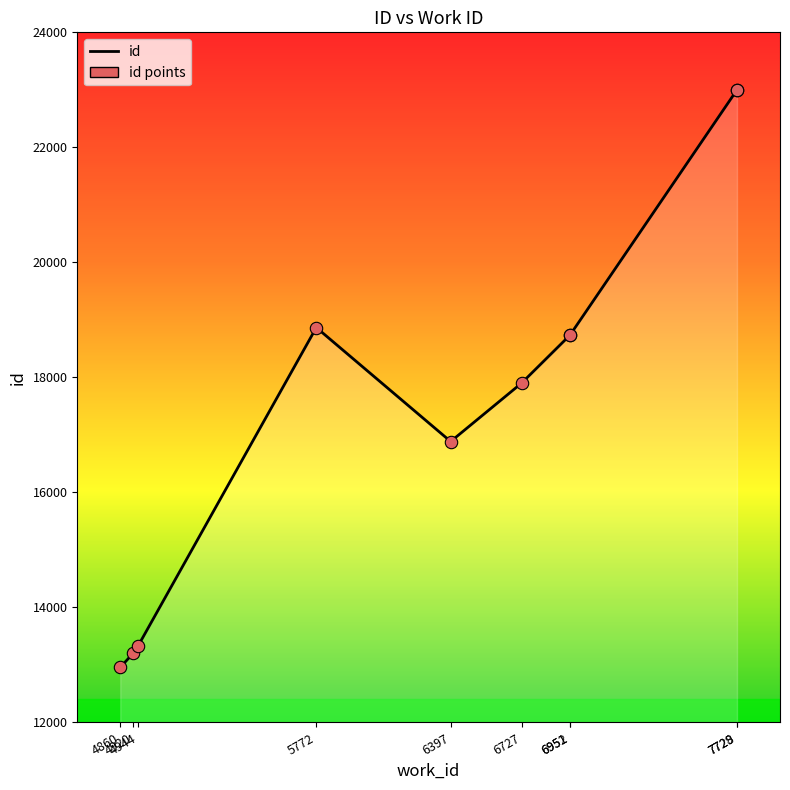

What is the change in value from 4920 to 4944?

+134